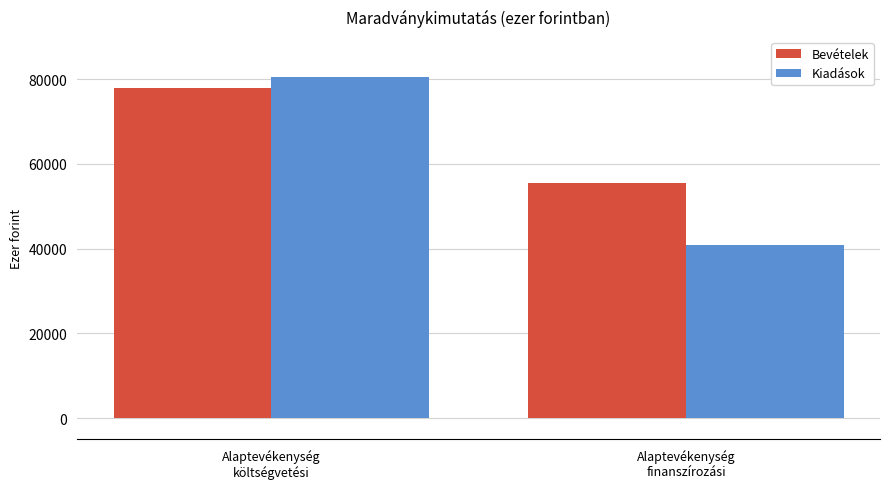

Reading left to right, what are all the values shown in this chart?

Bevételek: Alaptevékenység
költségvetési=77935	Alaptevékenység
finanszírozási=55401
Kiadások: Alaptevékenység
költségvetési=80514	Alaptevékenység
finanszírozási=40780